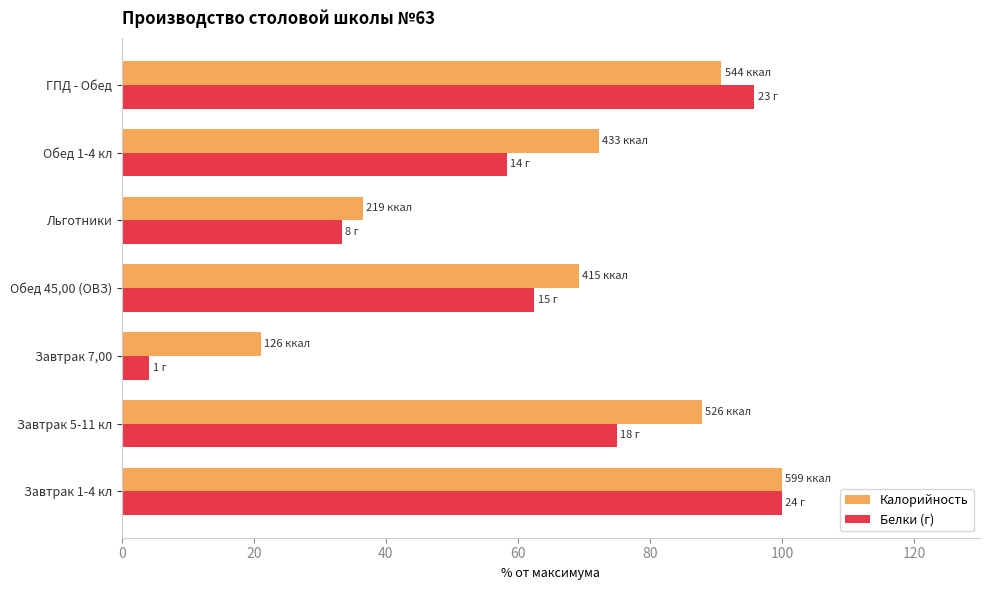

Count the number of categories in the chart.

7